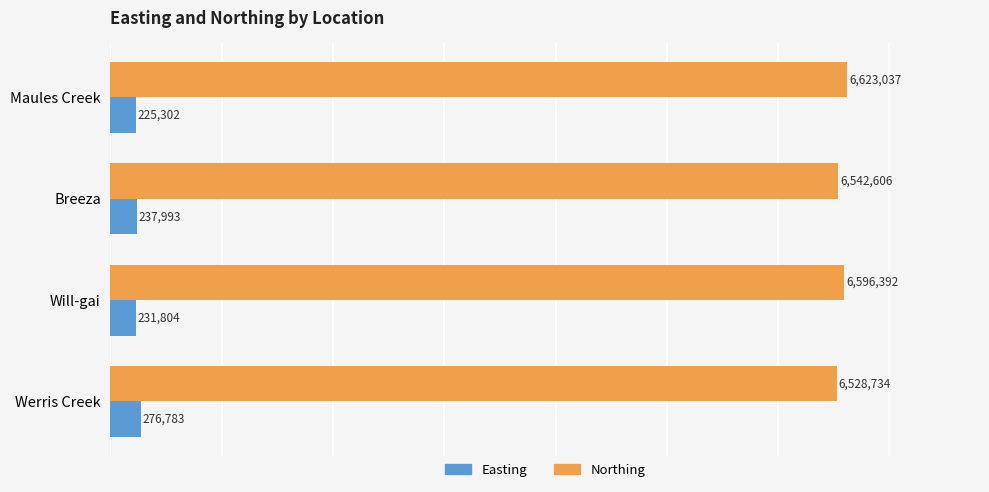

At which label is Northing closest to 6575885?

Will-gai